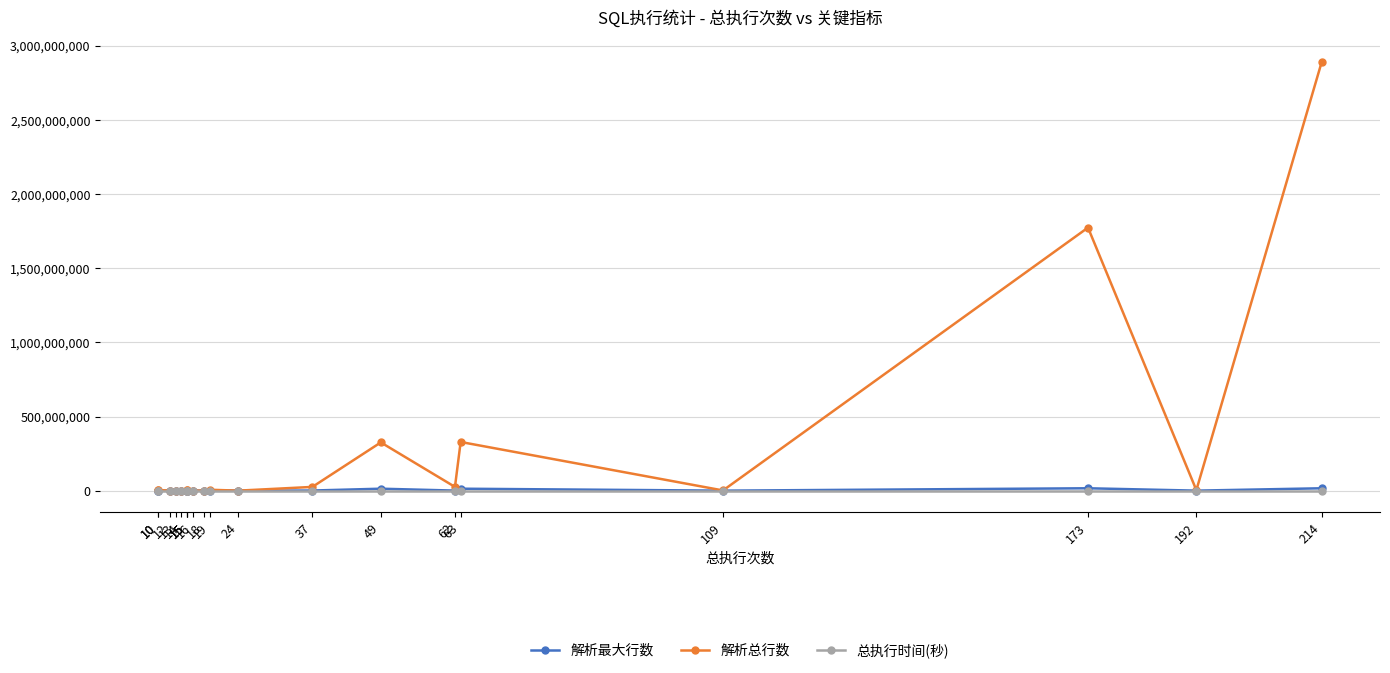

What is the value of the 解析总行数 point at the 16th from the left?

52894